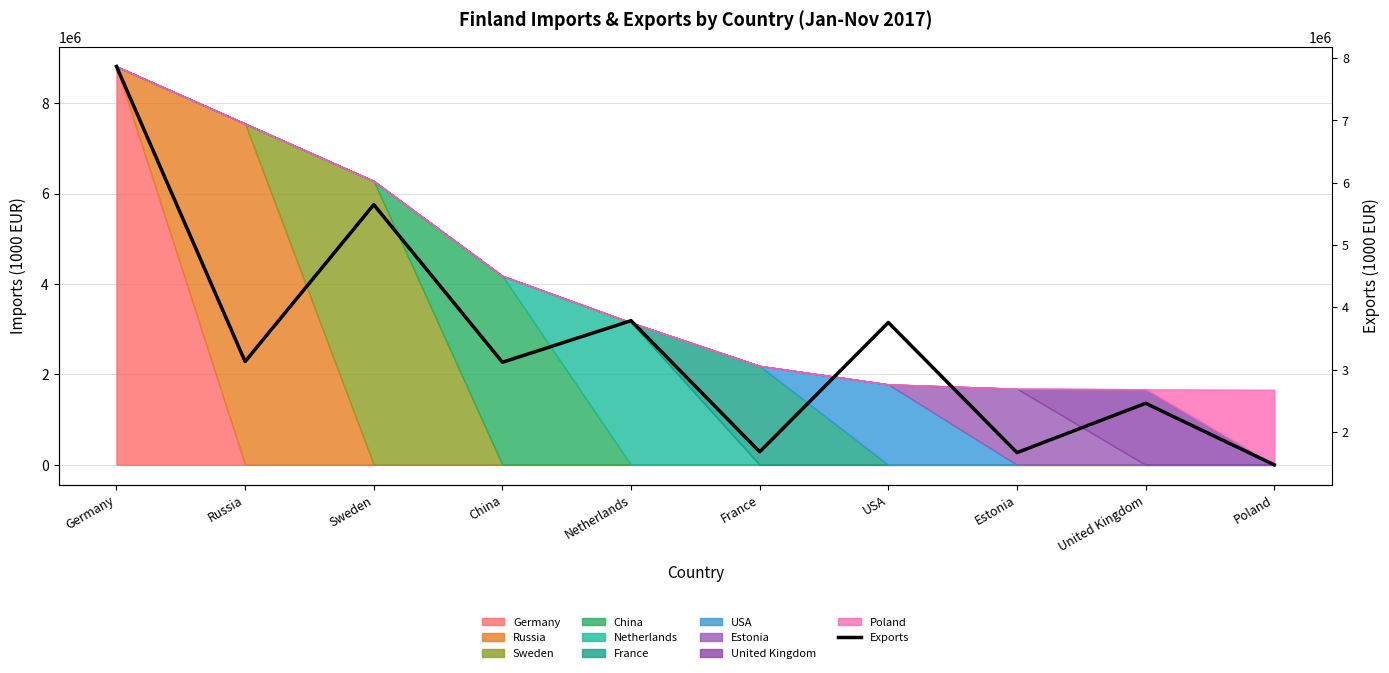

Reading left to right, extract all data points from this chart.

7865465	3128145	5647114	3116501	3784449	1679024	3755307	1666227	2457981	1470182